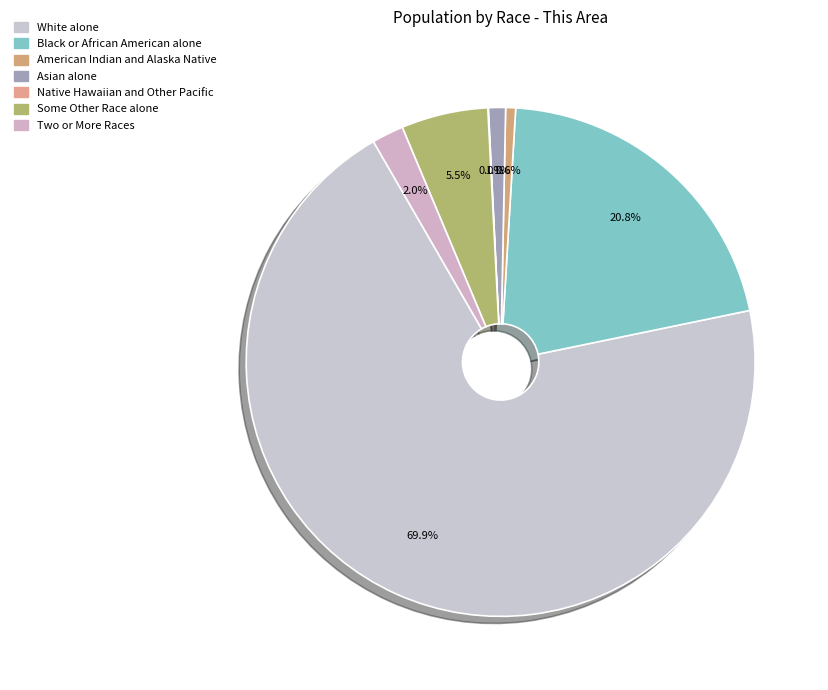

Combined, what portion of the pie is Two or More Races and Asian alone?

3.1%